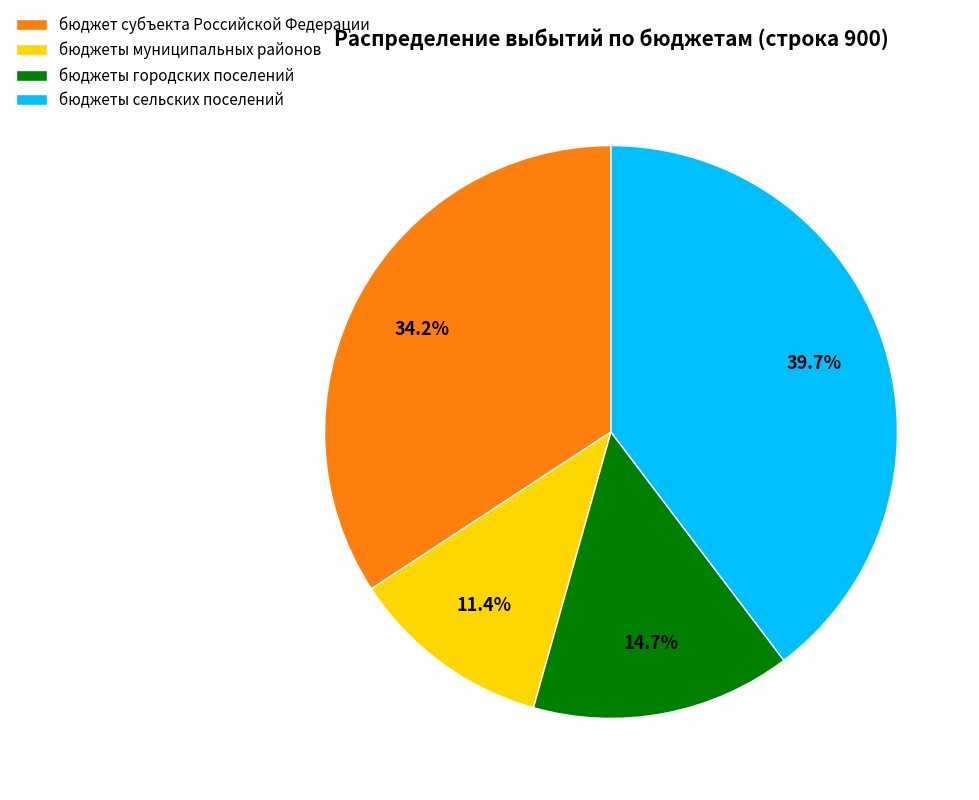

What percentage is the бюджеты сельских поселений slice, to the nearest percent?

40%